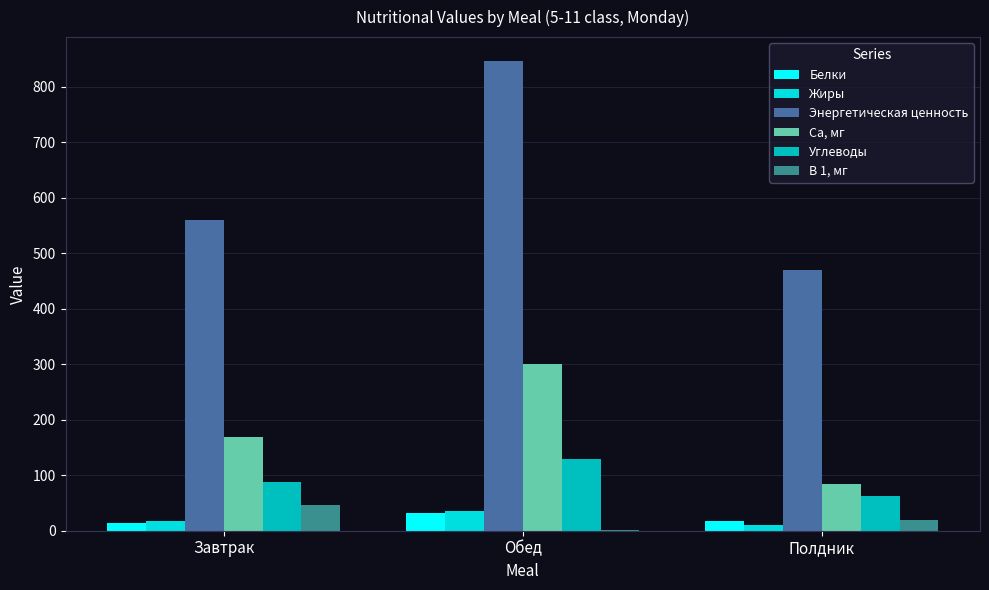

What is the greatest value displayed?

847.4